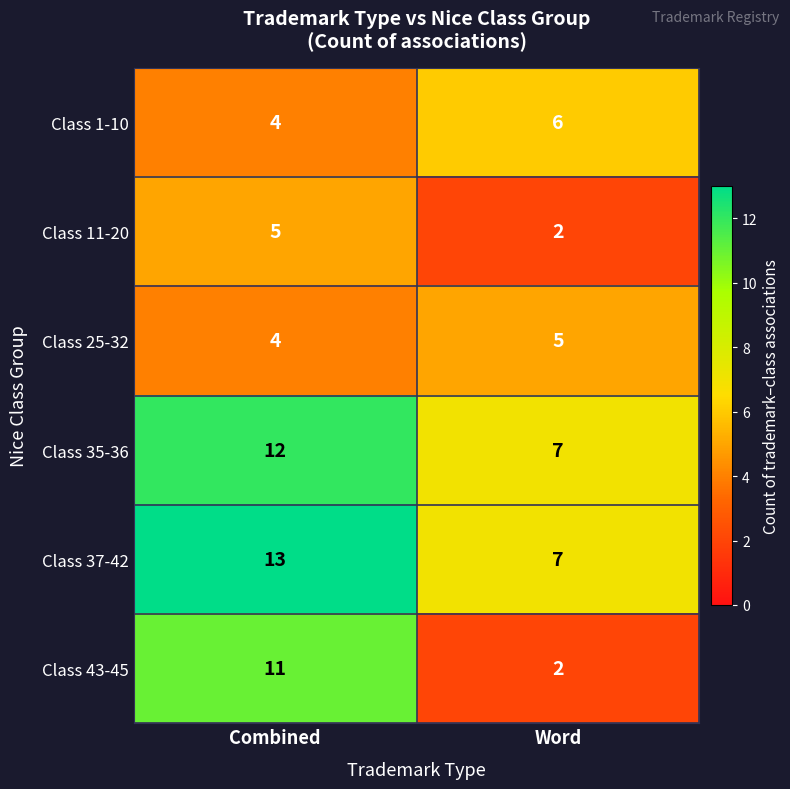

What is the spread (max minus min) of values at Word?

5